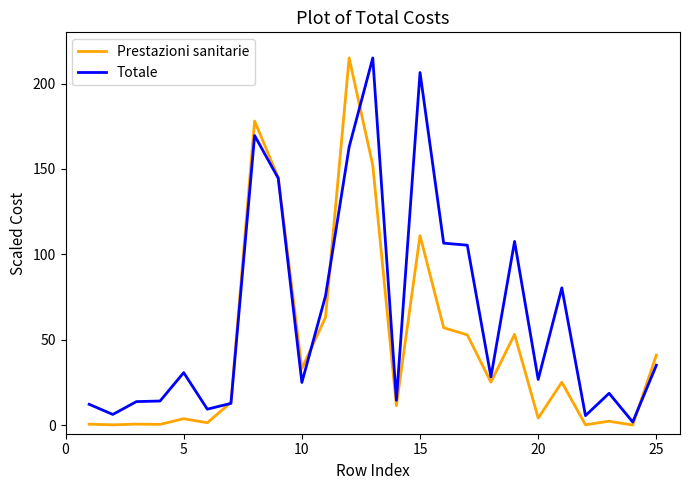

What is the maximum value for Prestazioni sanitarie?

215.0